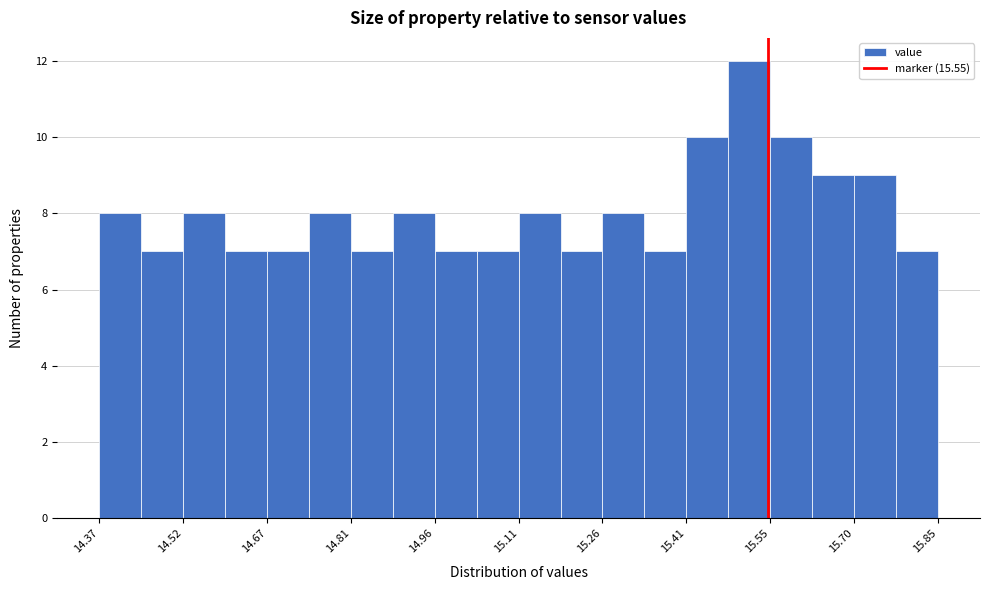

Around what value on the x-axis is the tallest bar? Give the approximate position of its centre, as read against the axis.

15.52